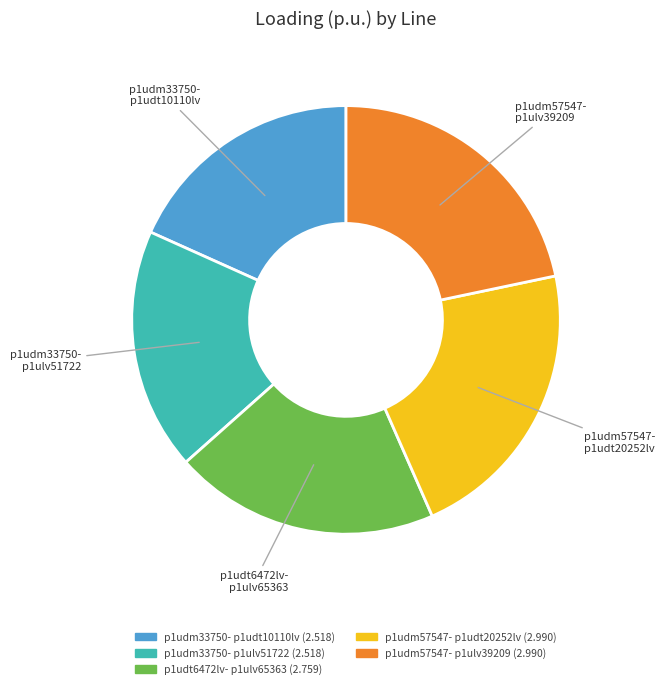

Is there a majority slice in this chart?

No